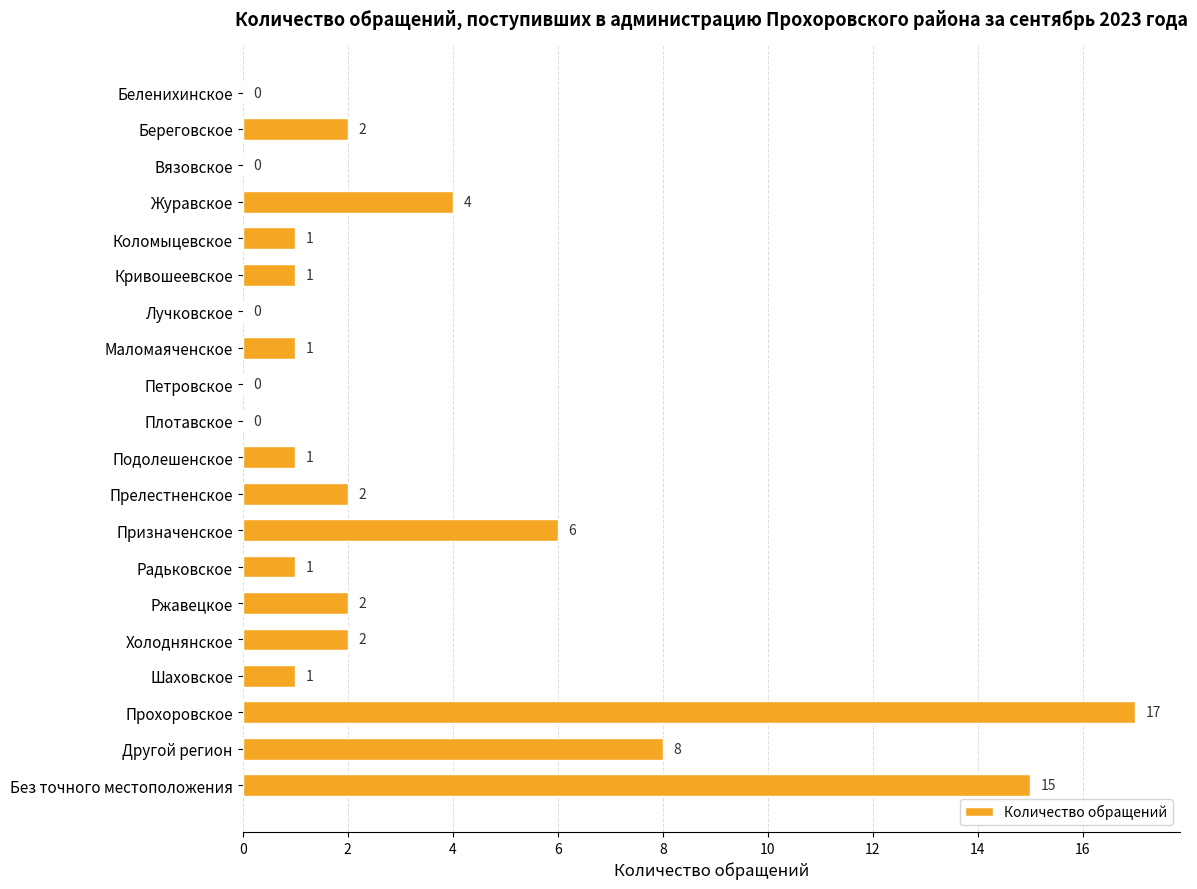

Where is the data nearest to the value 8?

Другой регион